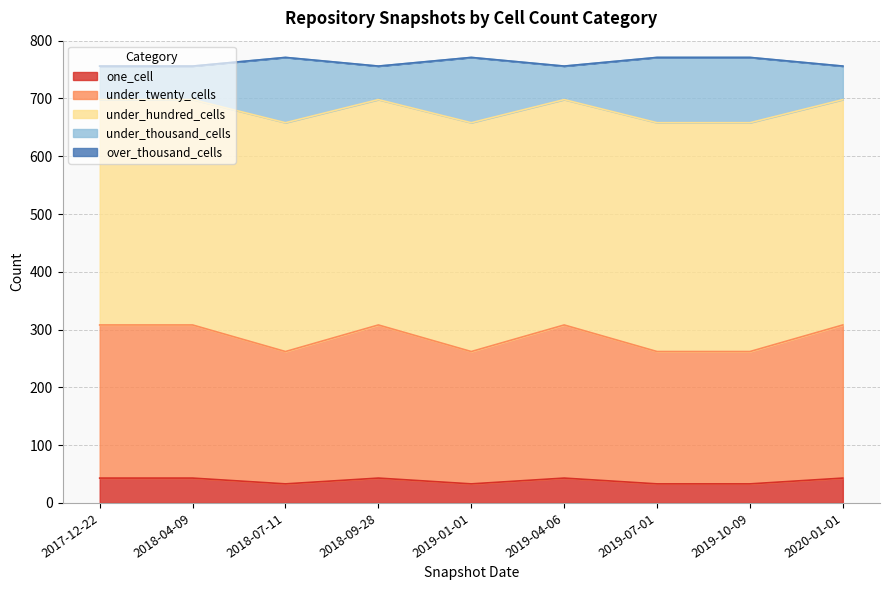

What is the maximum value for one_cell?

43